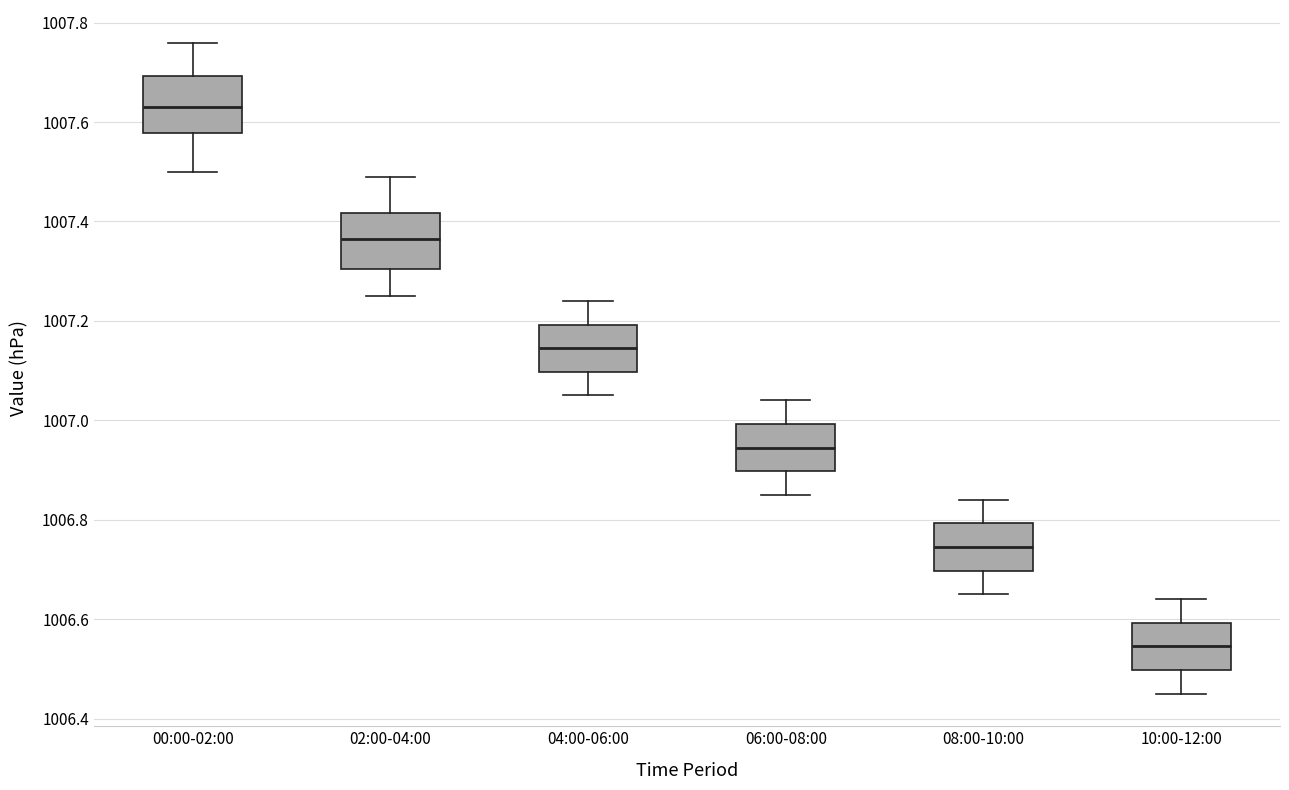

Reading left to right, transcribe this box plot: for each box, give where its median line is, the range the box spans, and where its two whiskers end, as read against the y-axis. The values are not printed on the chart, so give them approximately, as read against the axis.

00:00-02:00: median 1007.64, box 1007.58 to 1007.70, whiskers 1007.50 to 1007.76
02:00-04:00: median 1007.36, box 1007.30 to 1007.42, whiskers 1007.26 to 1007.50
04:00-06:00: median 1007.14, box 1007.10 to 1007.20, whiskers 1007.06 to 1007.24
06:00-08:00: median 1006.94, box 1006.90 to 1007.00, whiskers 1006.86 to 1007.04
08:00-10:00: median 1006.74, box 1006.70 to 1006.80, whiskers 1006.66 to 1006.84
10:00-12:00: median 1006.54, box 1006.50 to 1006.60, whiskers 1006.46 to 1006.64